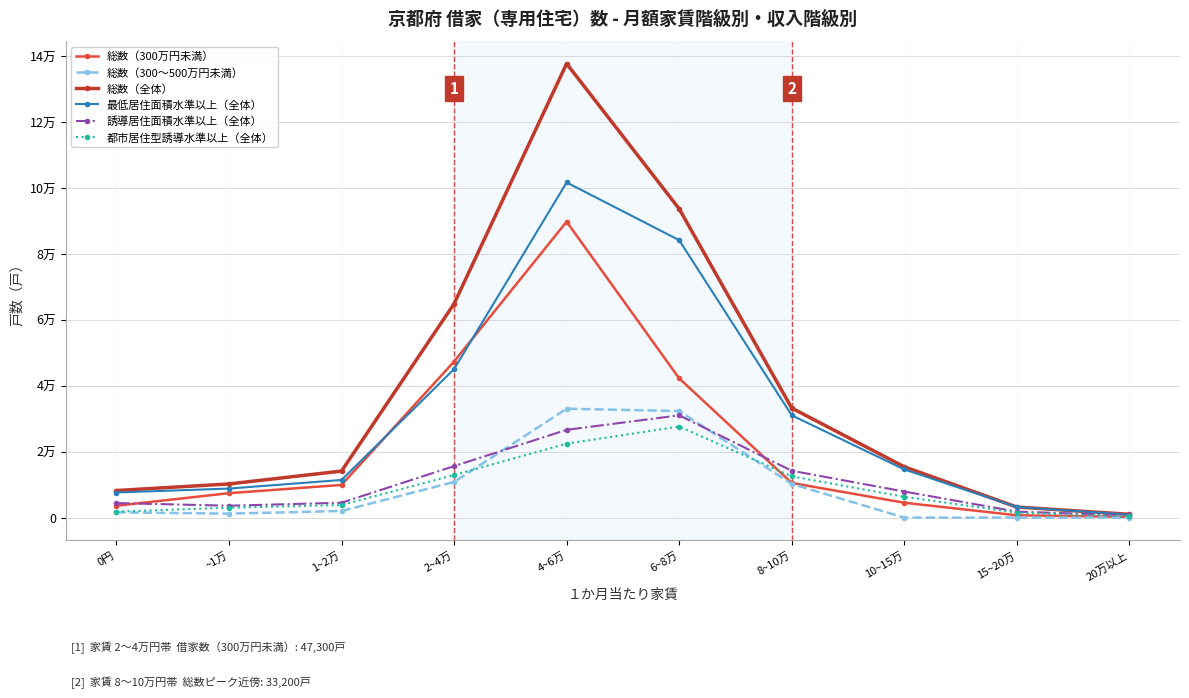

Which series changed the most between 0円 and 8~10万?

総数（全体）